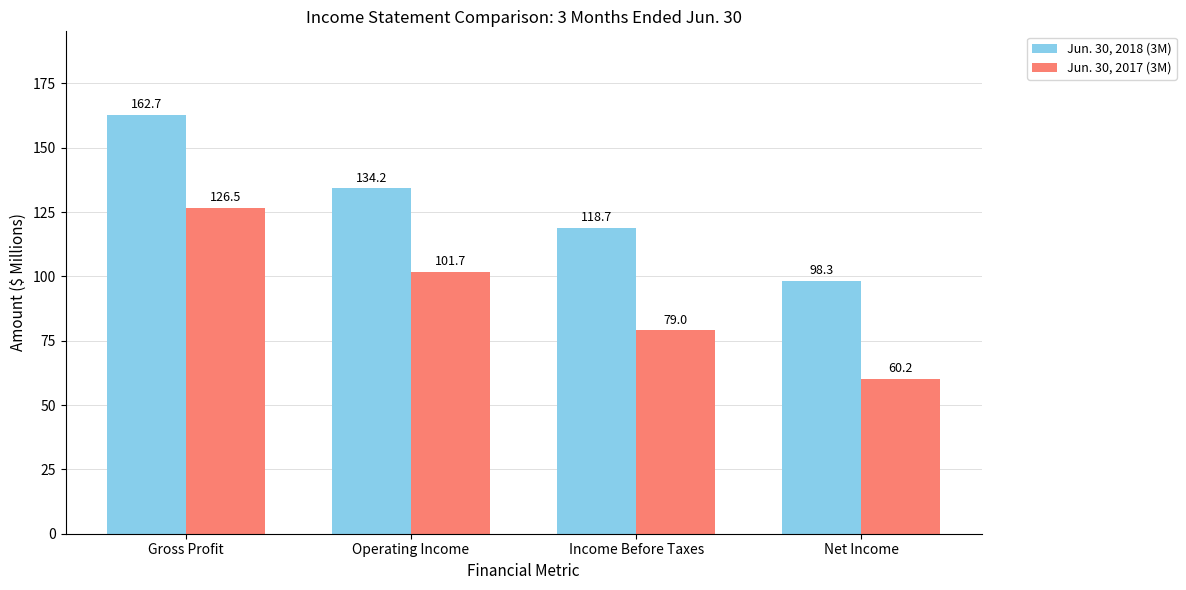

How many values in the Jun. 30, 2017 (3M) series exceed 101?

2